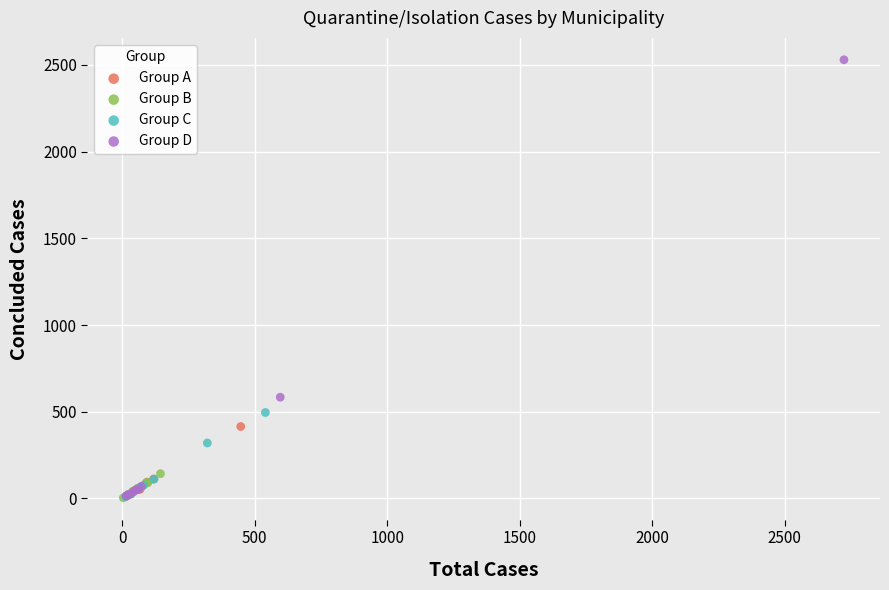

Which series has the largest Y range (max minus min)?

Group D